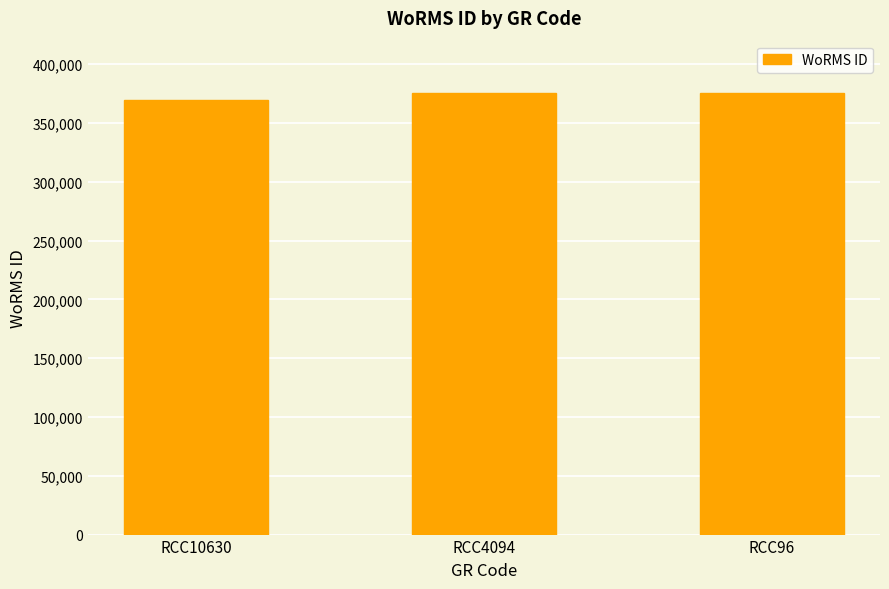

Reading right to left, extract all data points from this chart.

RCC96=375699	RCC4094=375699	RCC10630=369377